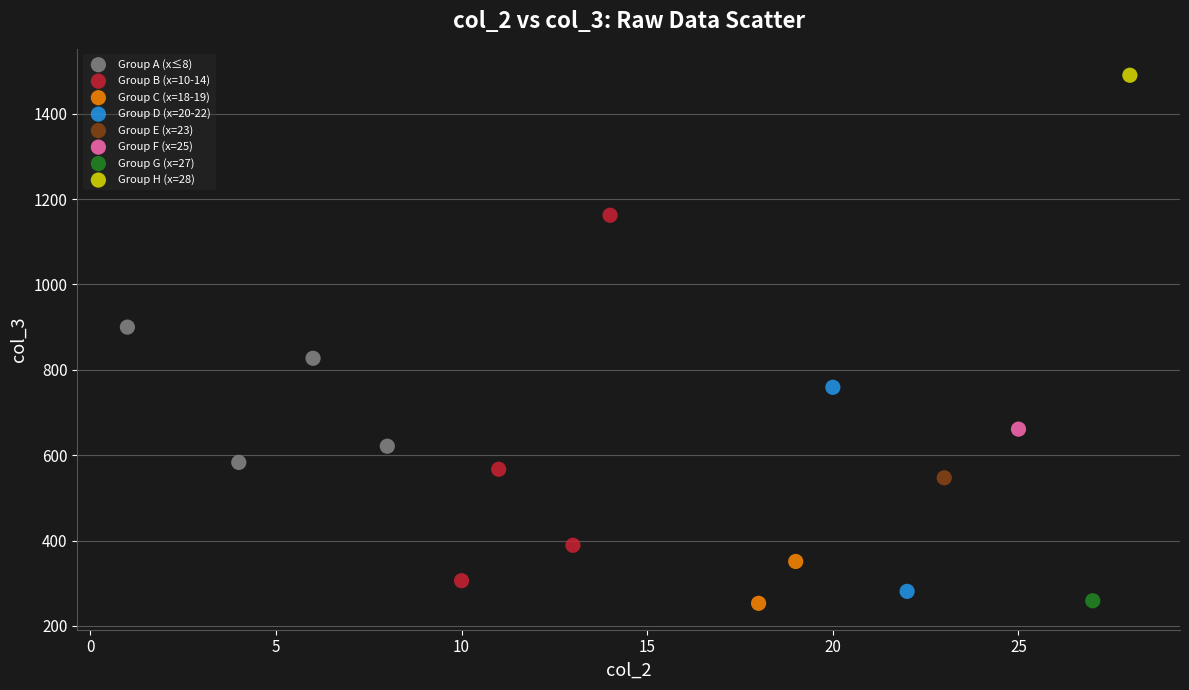

What are all the series names shown in the legend?

Group A (x≤8), Group B (x=10-14), Group C (x=18-19), Group D (x=20-22), Group E (x=23), Group F (x=25), Group G (x=27), Group H (x=28)